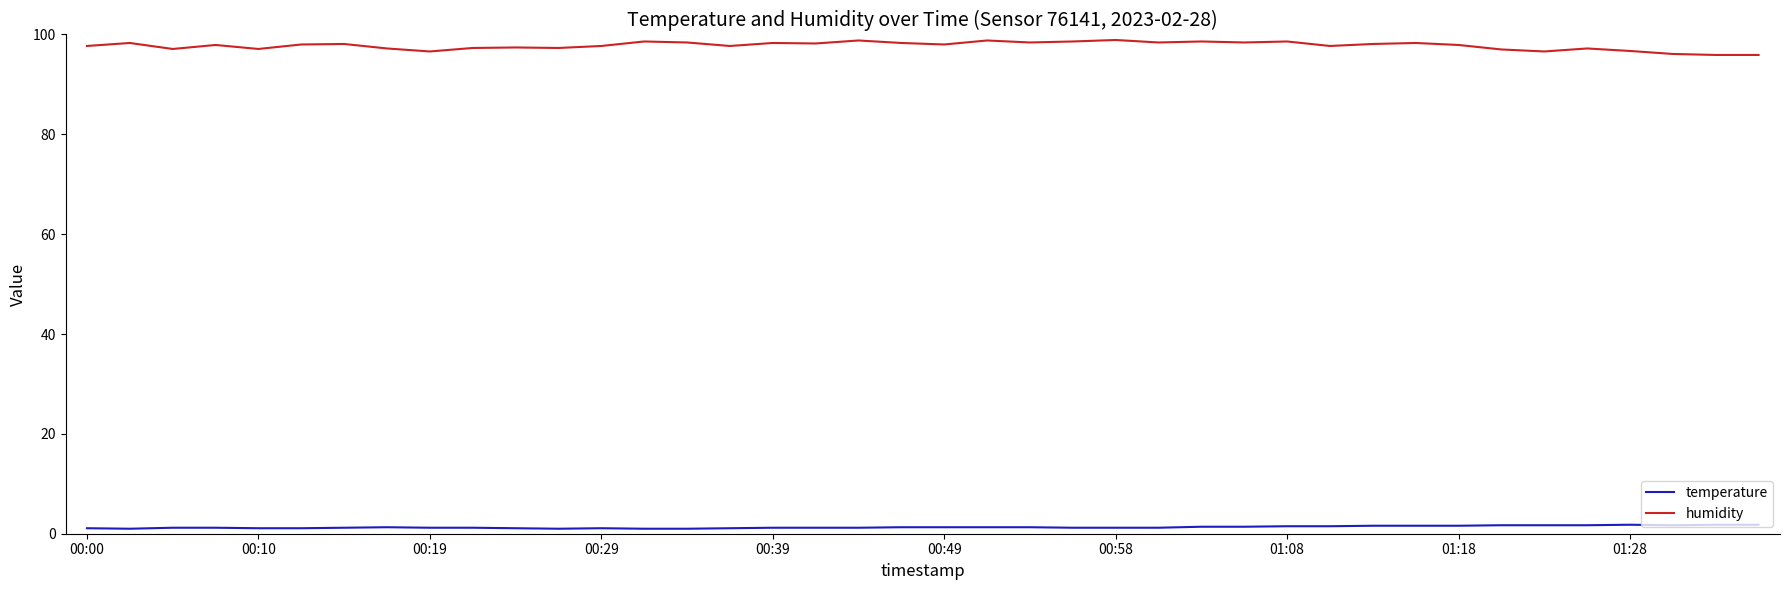

List the series in order of their peak value, highest first.

humidity, temperature